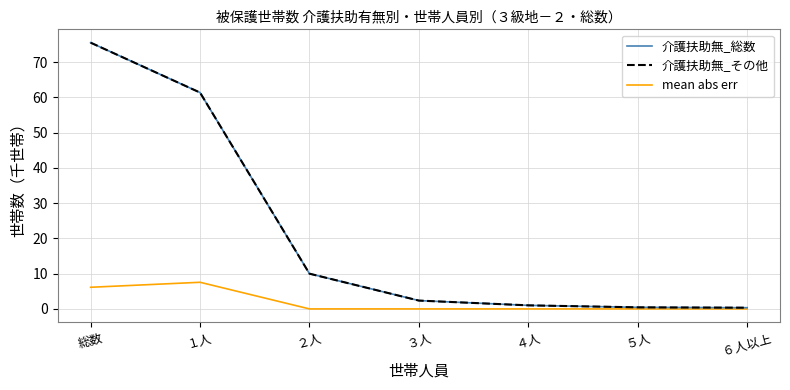

At which label is 介護扶助無_その他 closest to 37?

１人